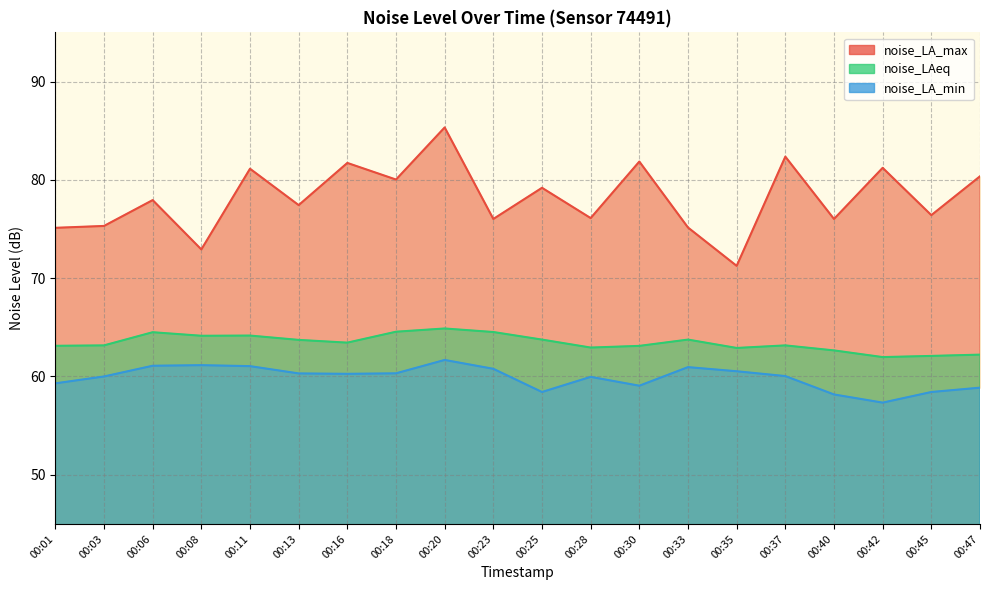

What is the minimum value shown in the chart?

57.3